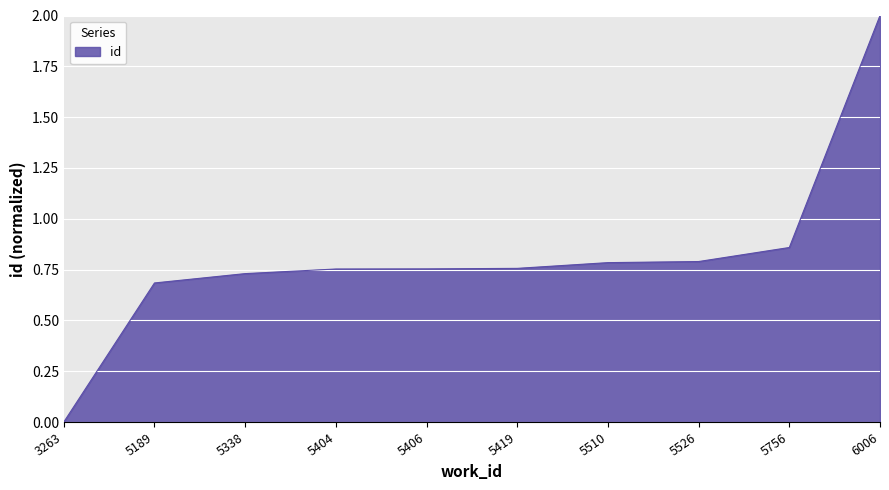

The value at 5406 is 0.4. True or false?

False